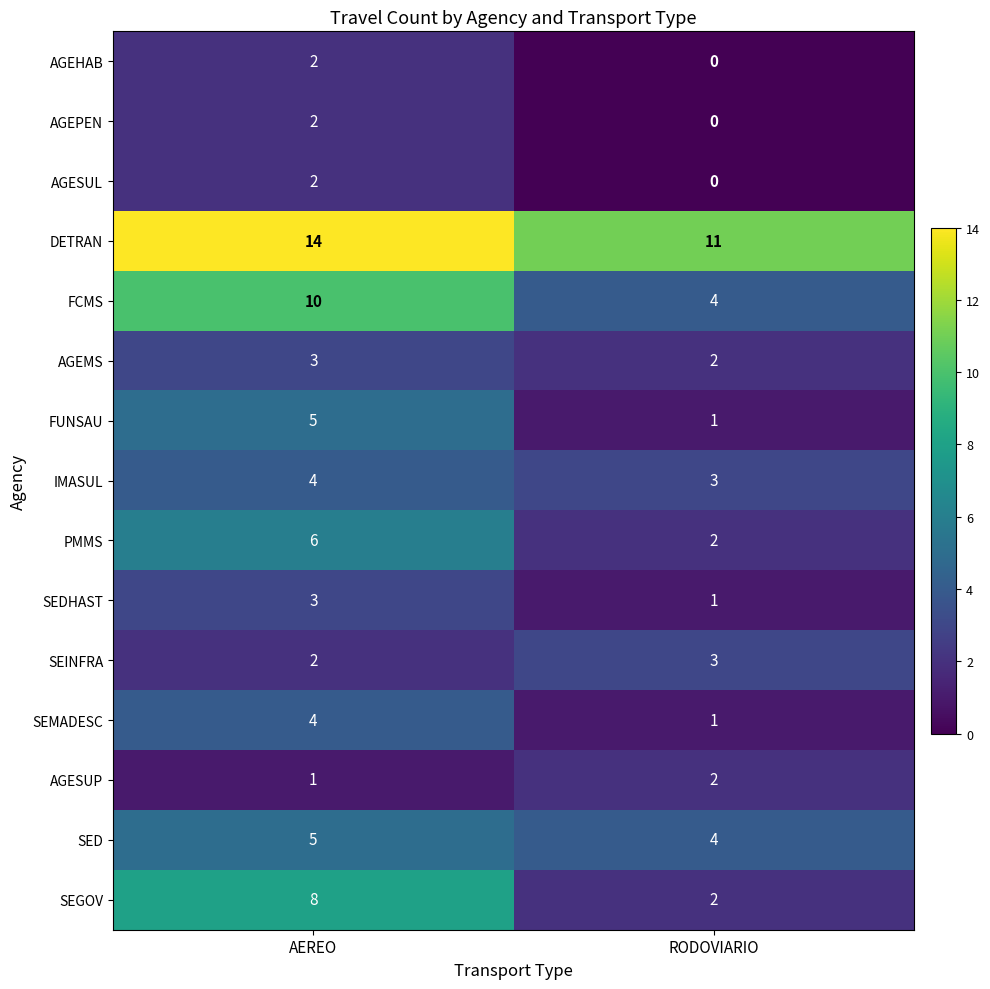

Which label corresponds to the smallest value in the chart?

RODOVIARIO